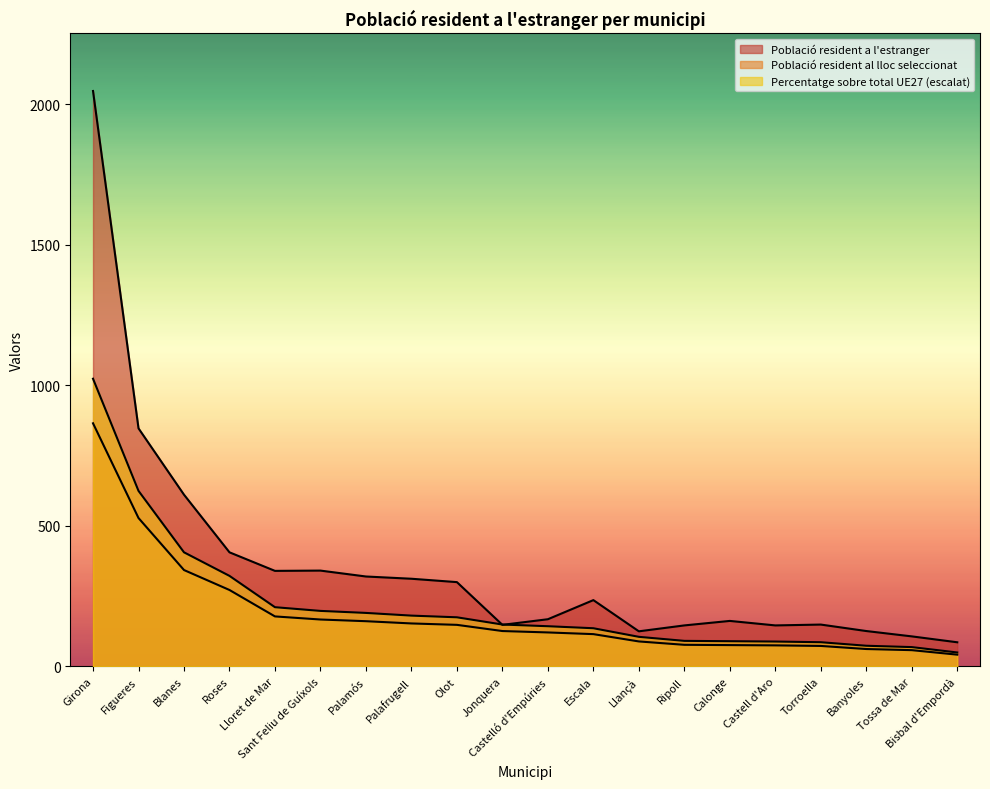

What position from the left is Jonquera?

10